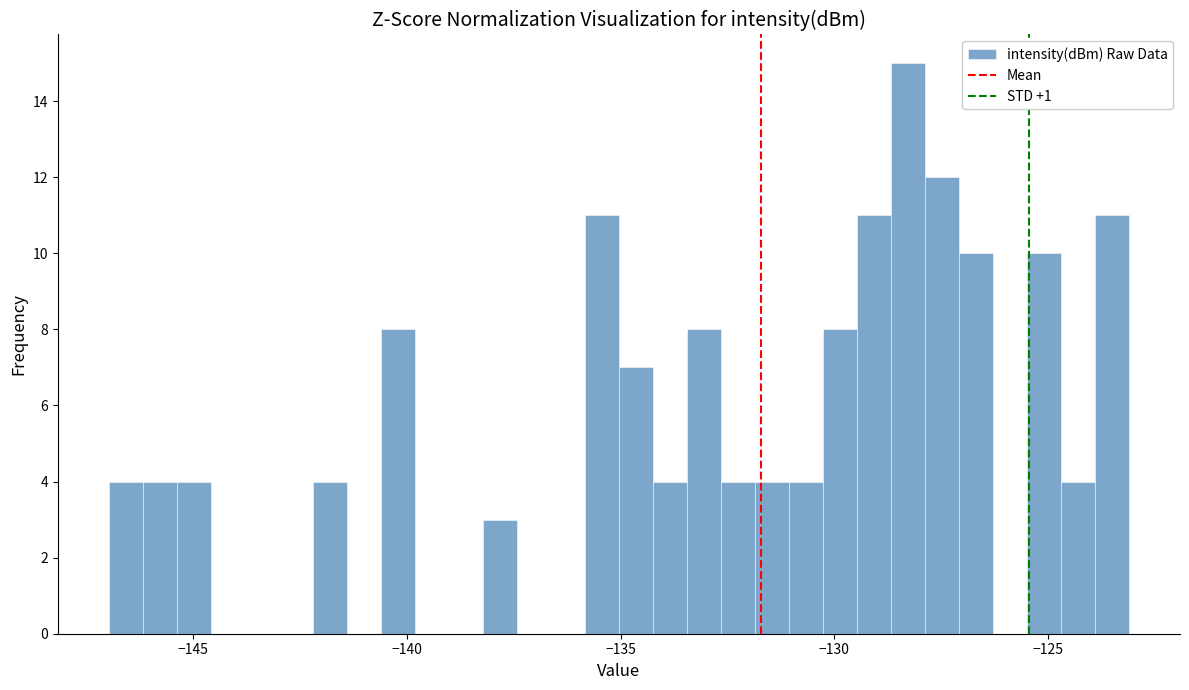

Around what value on the x-axis is the tallest bar? Give the approximate position of its centre, as read against the axis.

-128.5